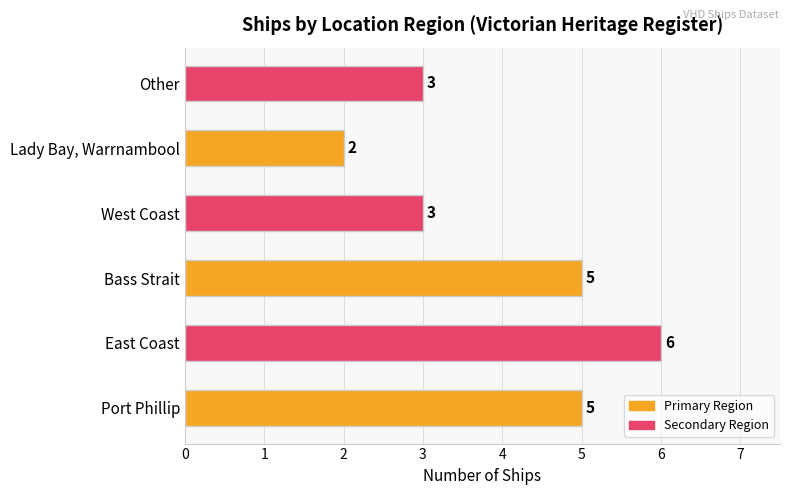

What value does the data have at East Coast?

6